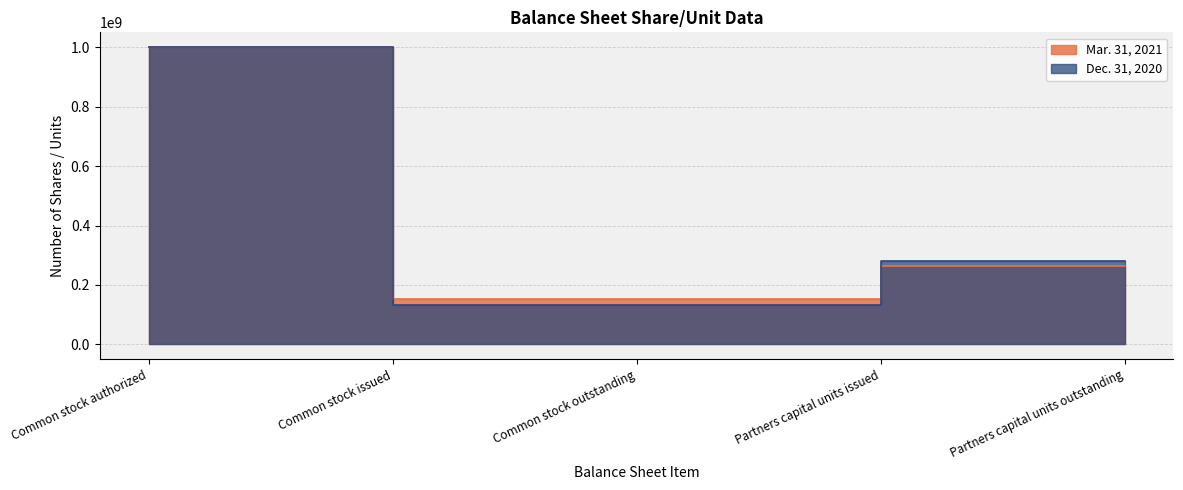

What is the label of the 5th point from the left?

Partners capital units outstanding